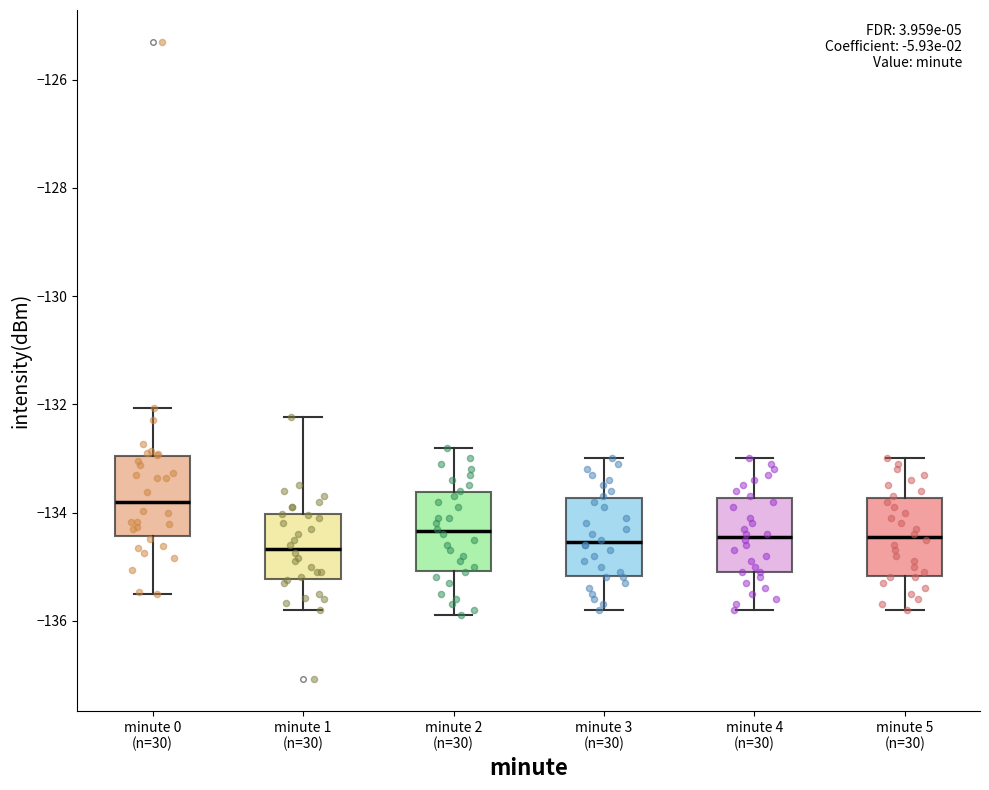

Reading left to right, transcribe this box plot: for each box, give where its median line is, the range the box spans, and where its two whiskers end, as read against the y-axis. The values are not printed on the chart, so give them approximately, as read against the axis.

minute 0 (n=30): median -133.8, box -134.4 to -133.0, whiskers -135.6 to -132.0
minute 1 (n=30): median -134.6, box -135.2 to -134.0, whiskers -135.8 to -132.2
minute 2 (n=30): median -134.4, box -135.0 to -133.6, whiskers -135.8 to -132.8
minute 3 (n=30): median -134.6, box -135.2 to -133.8, whiskers -135.8 to -133.0
minute 4 (n=30): median -134.4, box -135.0 to -133.8, whiskers -135.8 to -133.0
minute 5 (n=30): median -134.4, box -135.2 to -133.8, whiskers -135.8 to -133.0